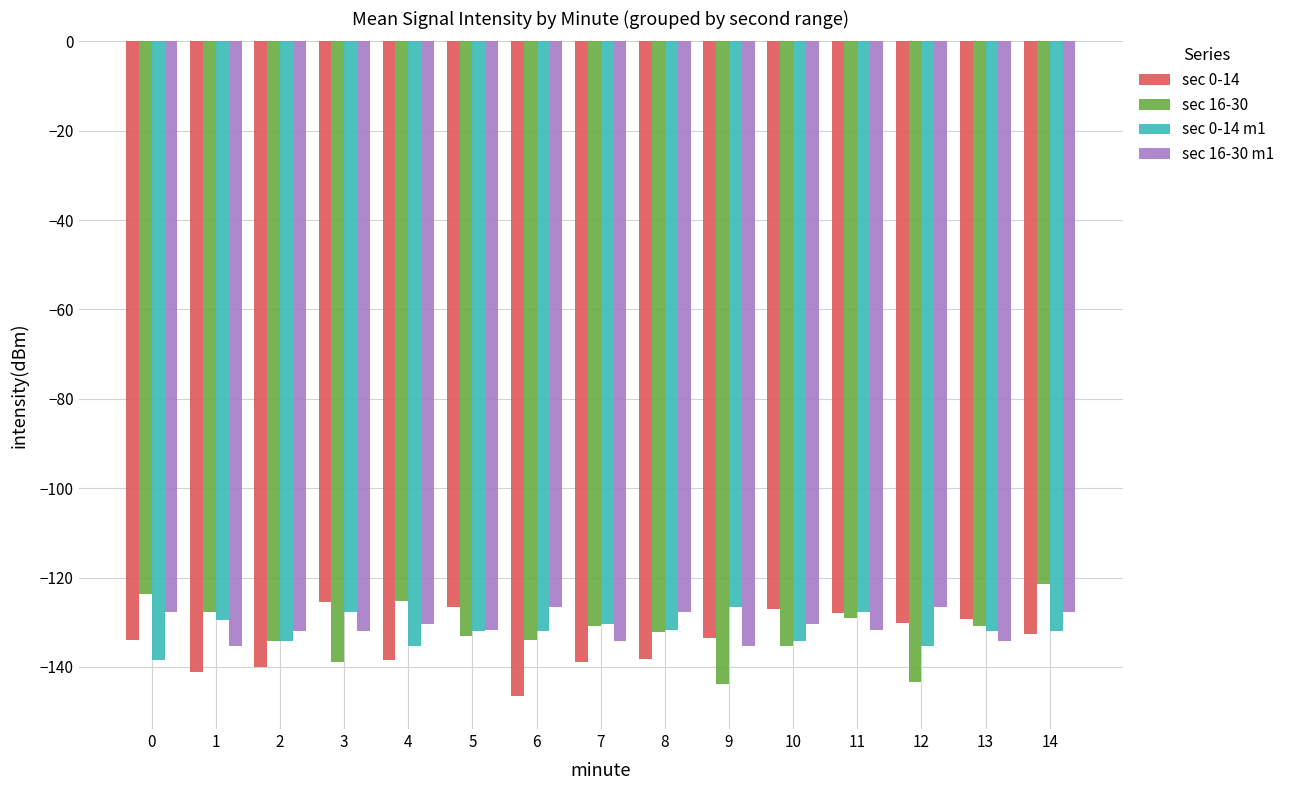

What is the value of the sec 16-30 bar at the 1st from the left?

-123.8